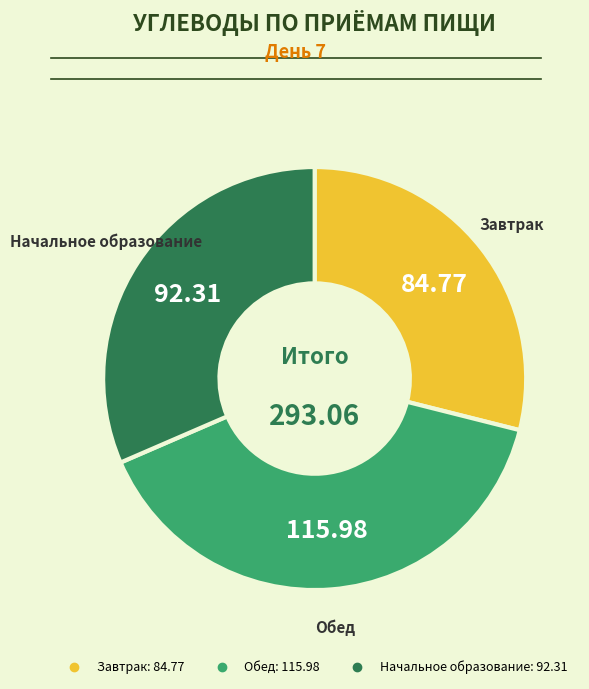

Is there any slice that represents more than half of the pie?

No